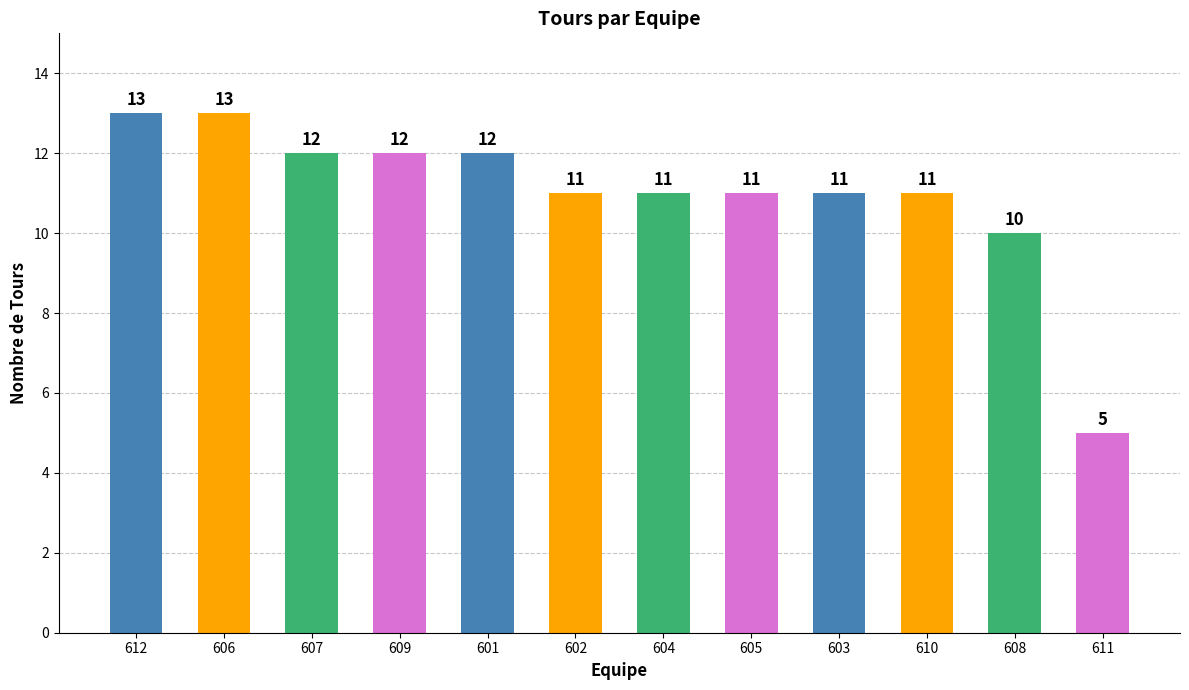

Rank the categories by value from highest to lowest.

612, 606, 607, 609, 601, 602, 604, 605, 603, 610, 608, 611